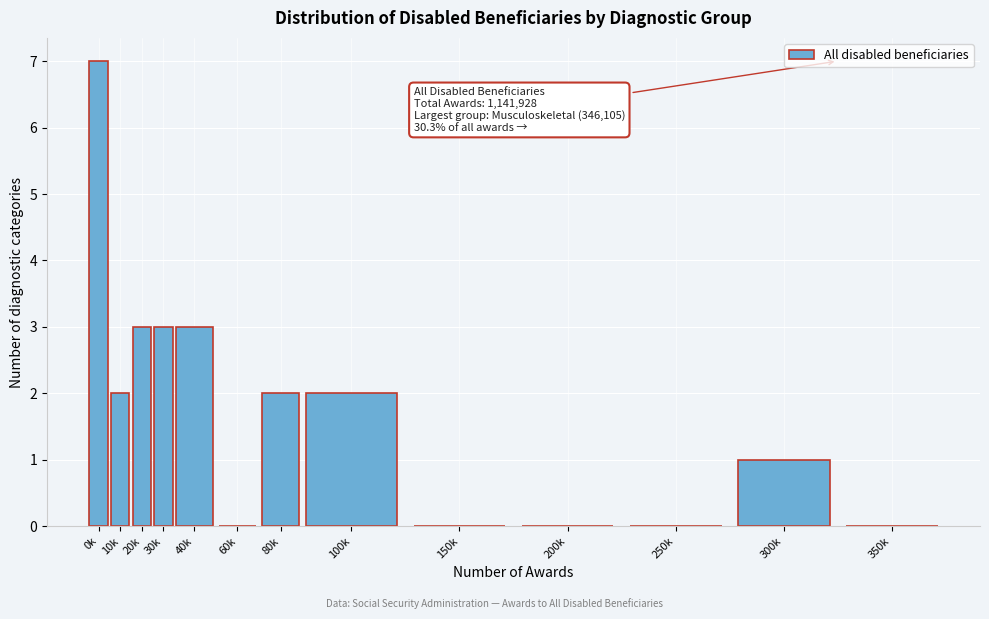

Reading left to right, list all the values displayed in this chart.

0k=7	10k=2	20k=3	30k=3	40k=3	60k=0	80k=2	100k=2	150k=0	200k=0	250k=0	300k=1	350k=0